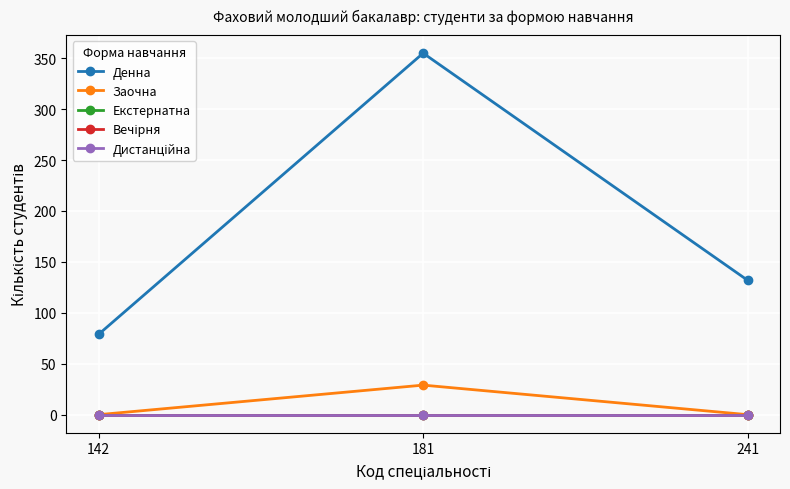

Reading left to right, what are all the values shown in this chart?

Денна: 79	355	132
Заочна: 0	29	0
Екстернатна: 0	0	0
Вечірня: 0	0	0
Дистанційна: 0	0	0